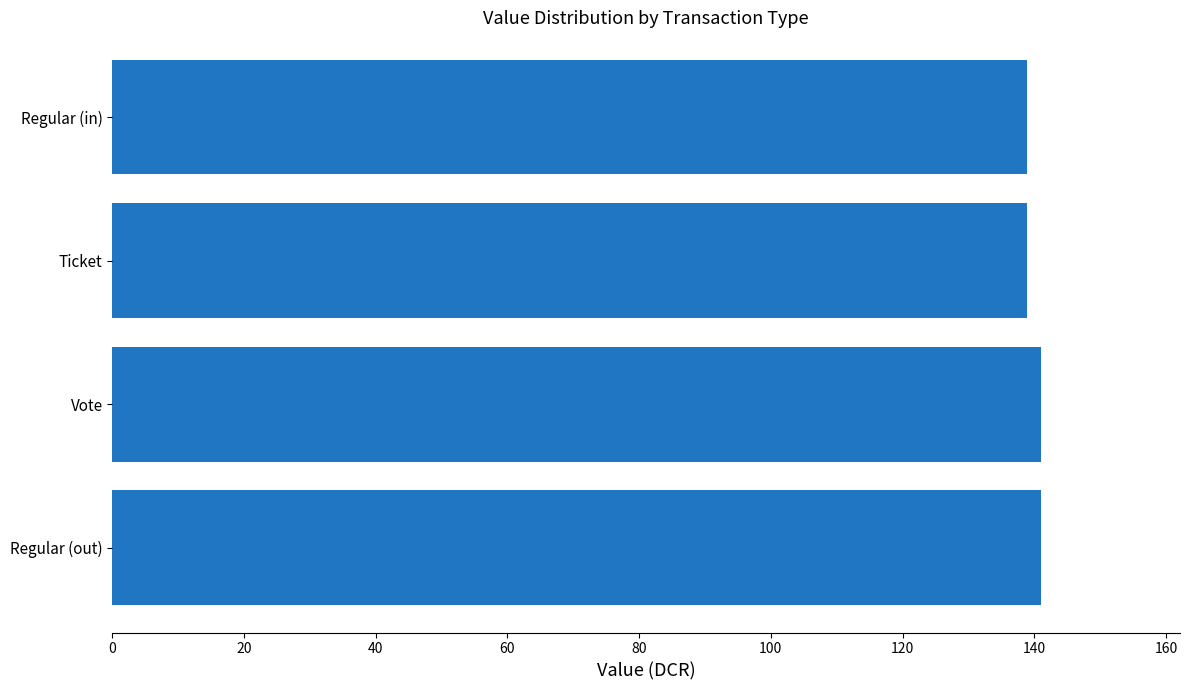

Approximately how many times larger is the value at Regular (in) compared to Regular (out)?

1.0